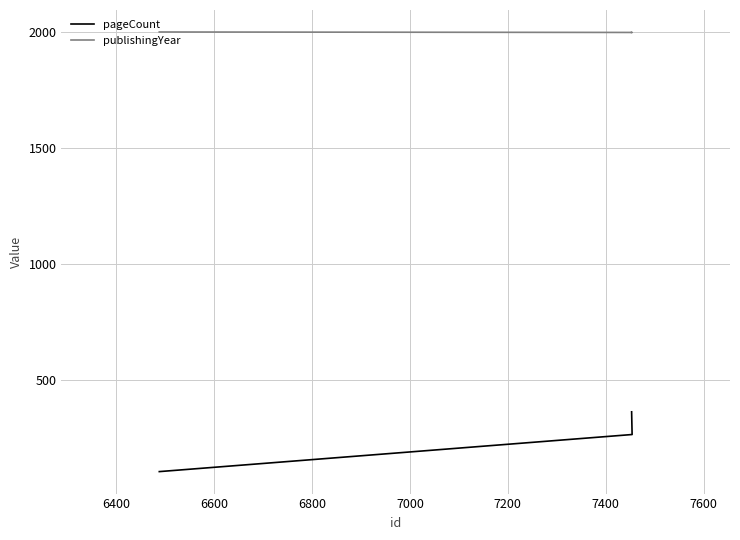

What is the difference between the maximum and minimum values in the pageCount series?

258